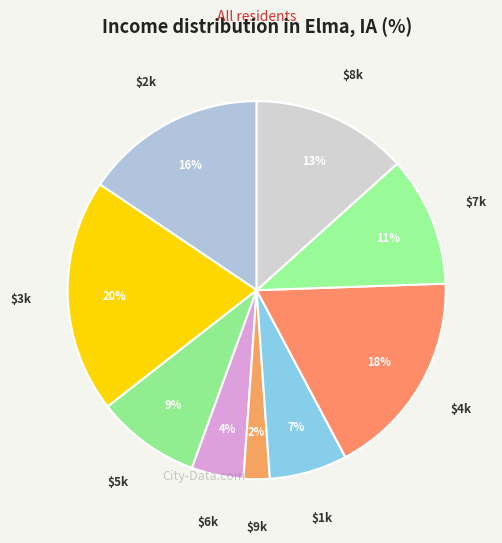

Count the number of slices in the pie.

9